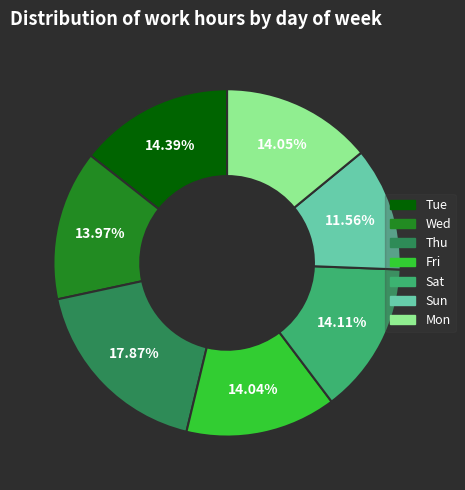

Between Sun and Fri, which is larger?

Fri